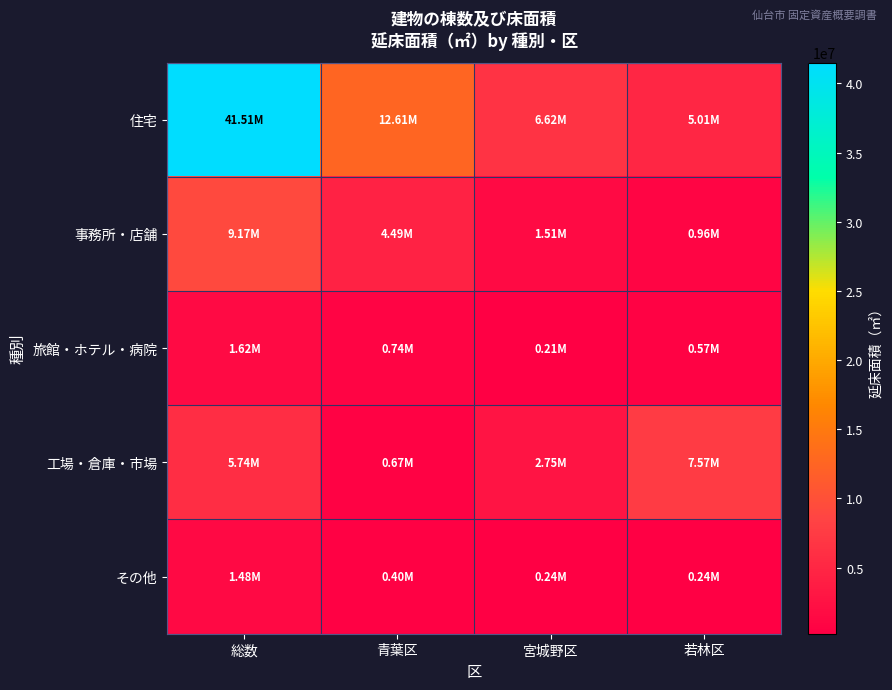

At how many categories does at least one series exceed 19865912?

1